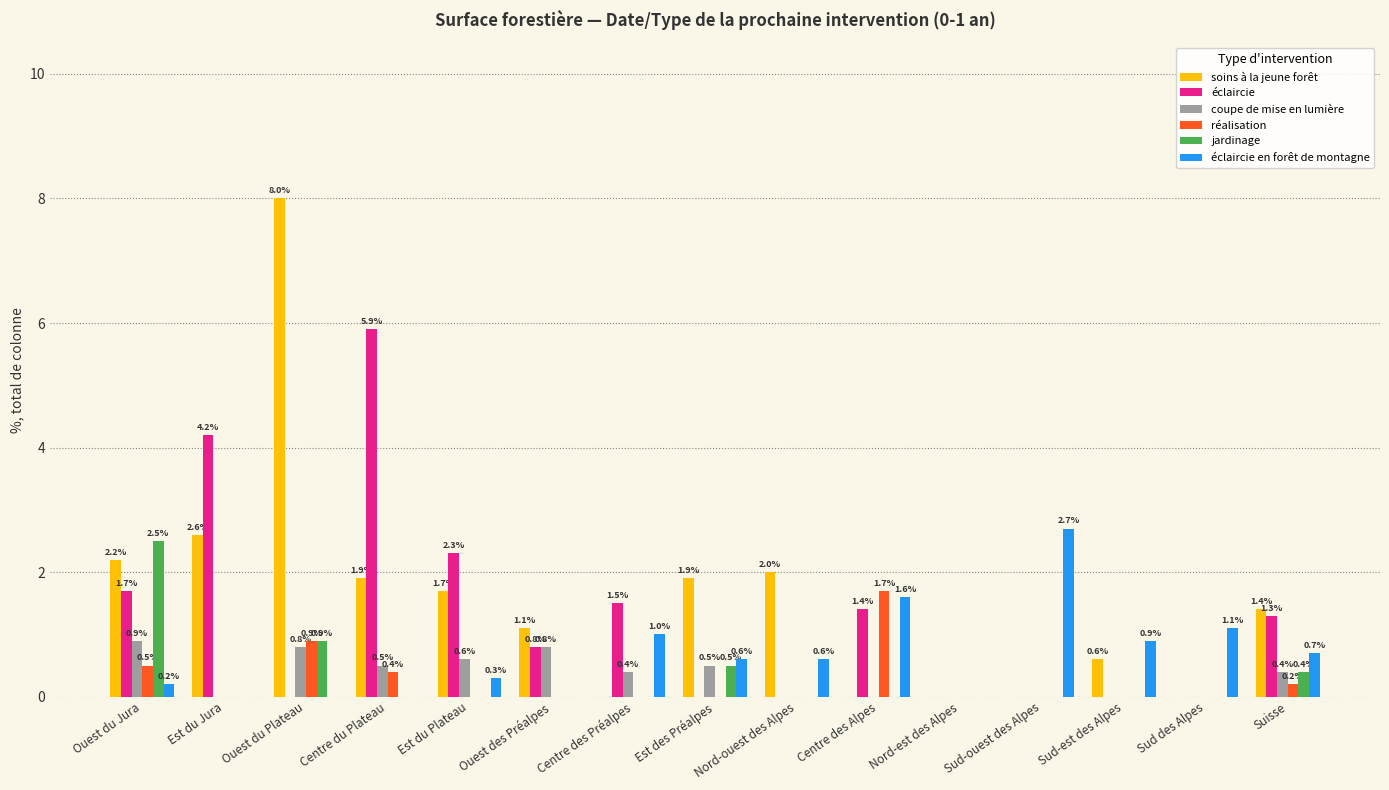

Which series changed the most between Ouest des Préalpes and Suisse?

éclaircie en forêt de montagne